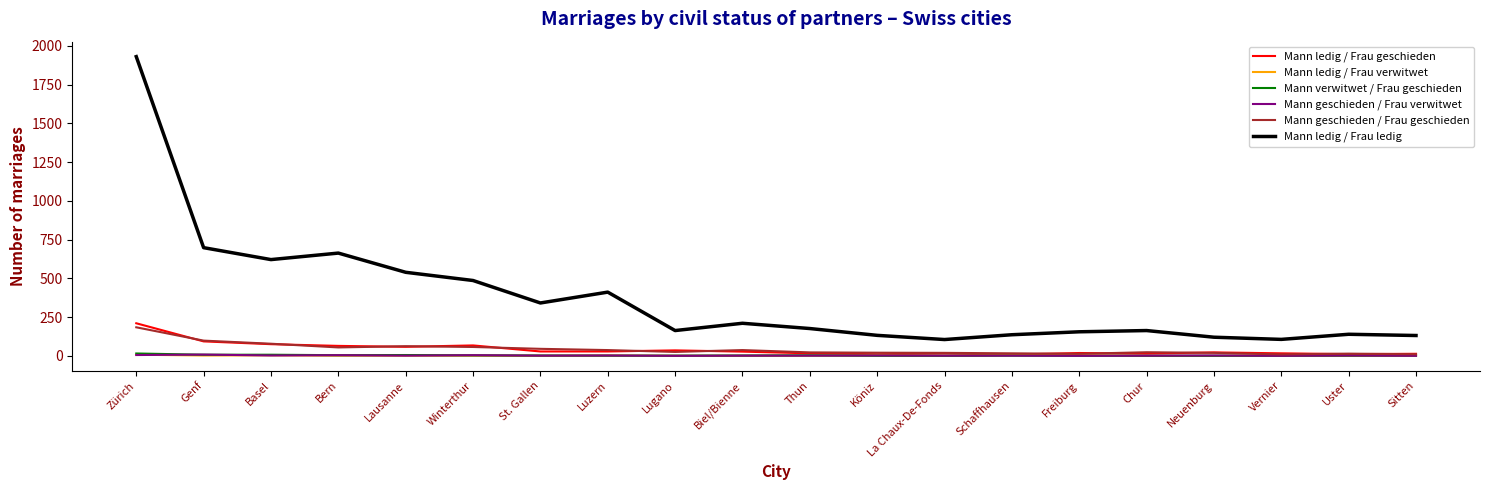

True or false: Mann geschieden / Frau verwitwet and Mann ledig / Frau ledig intersect in this chart.

False